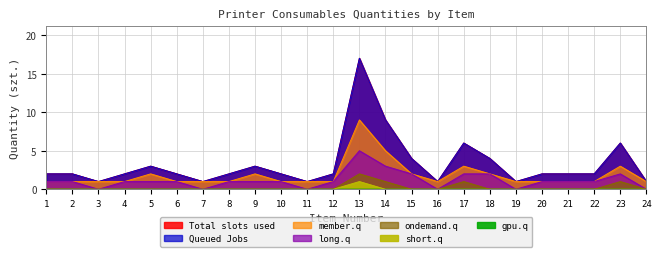

What is the average value of the Total slots used series?

3